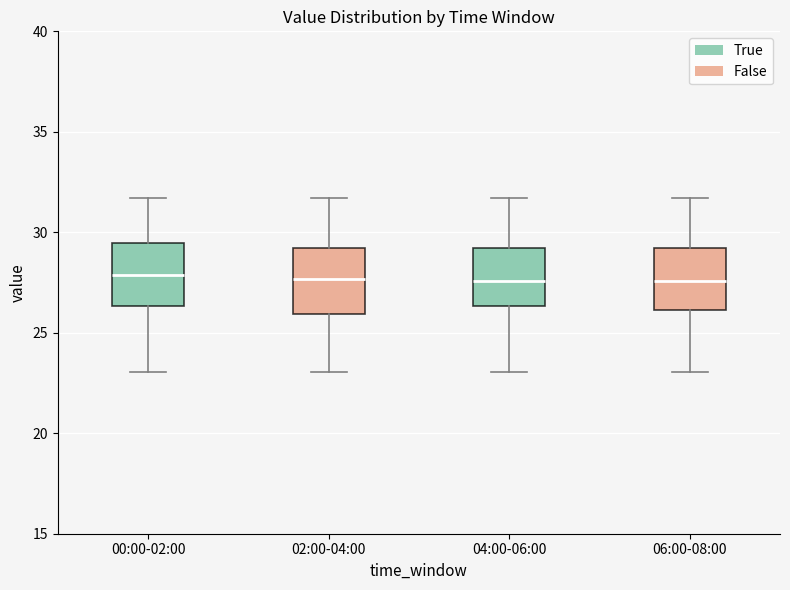

Where is the upper edge of the box for 06:00-08:00 on the y-axis? The values are not printed on the chart, so give them approximately, as read against the axis.

29.0